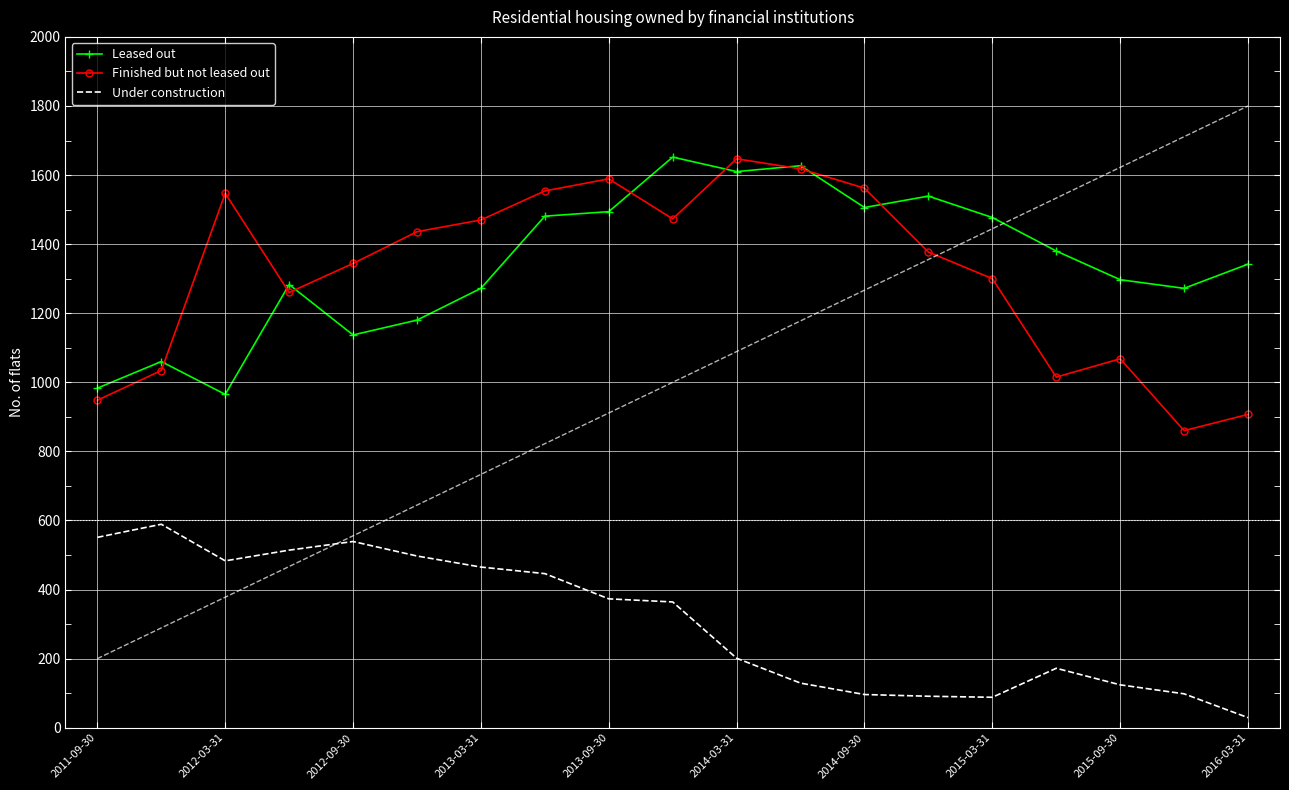

In Finished but not leased out, how many points are lower than both neighbors (excluding endpoints)?

4